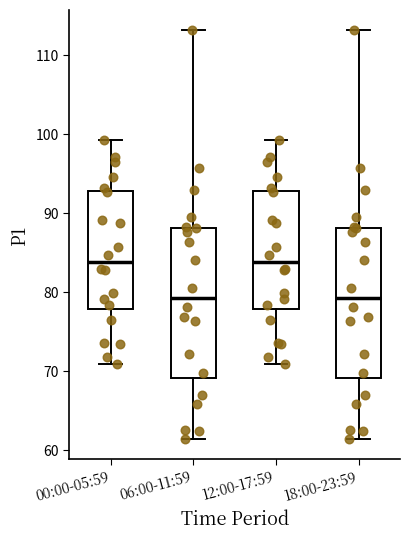

Where does the upper whisker of the box for 18:00-23:59 end on the y-axis? The values are not printed on the chart, so give them approximately, as read against the axis.

113